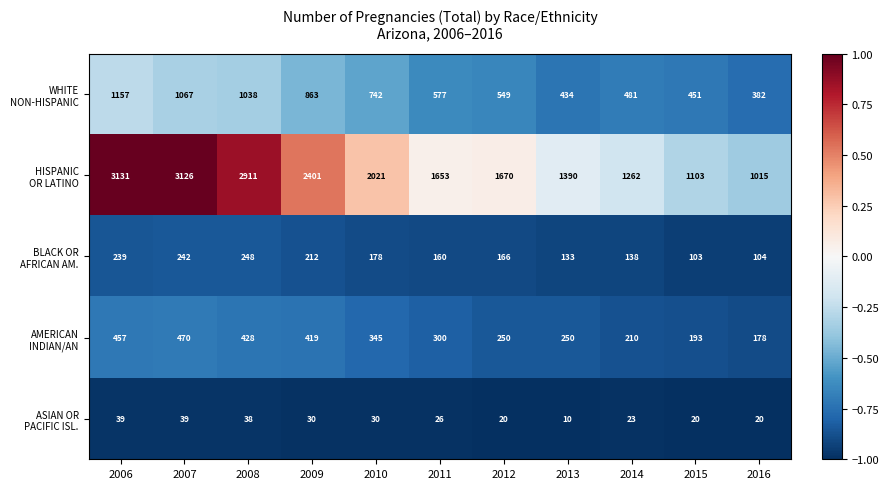

What is the total value across all series at 2012?

2655